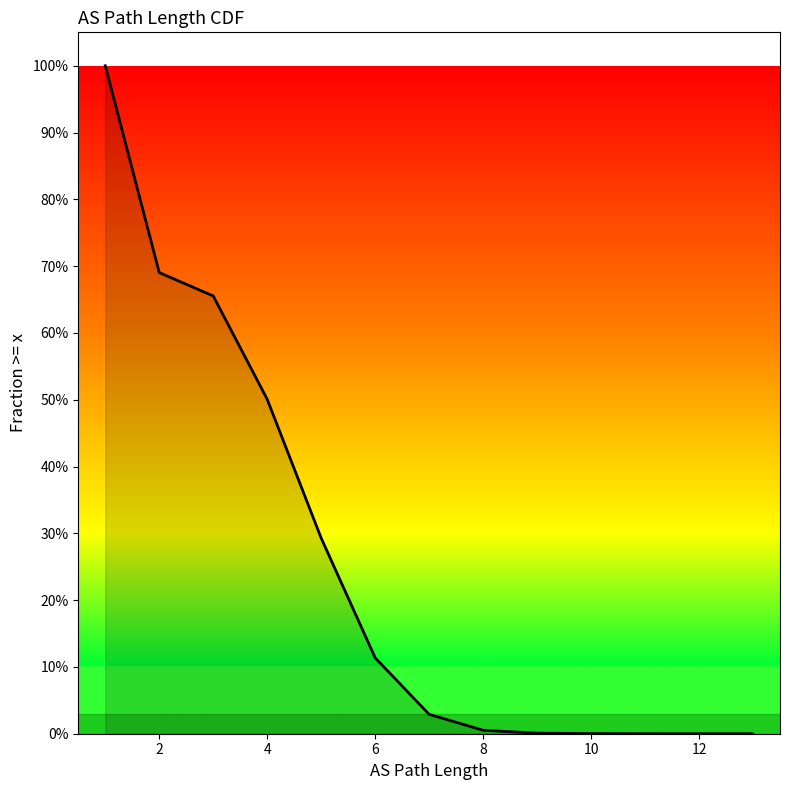

What is the difference between the maximum and second lowest values?

1.0